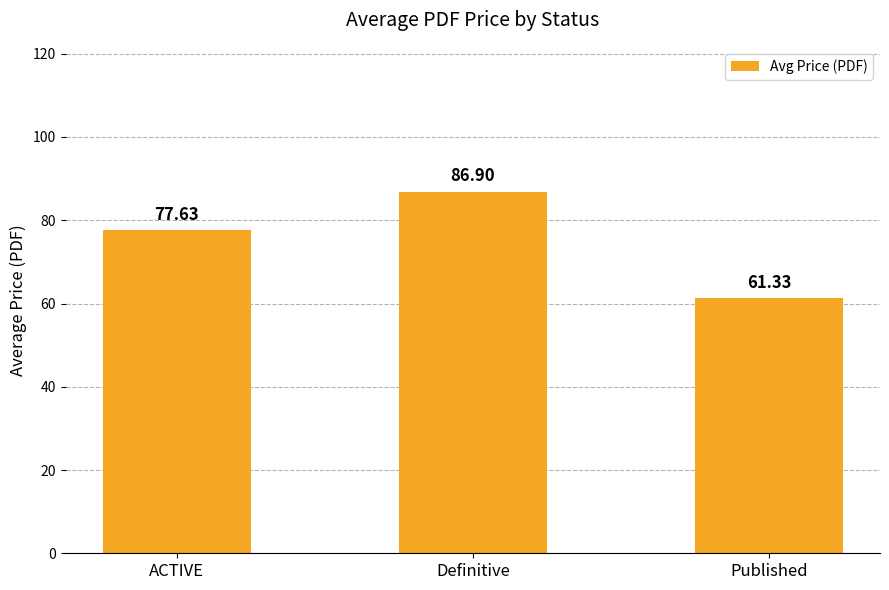

Reading left to right, list all the values displayed in this chart.

ACTIVE=77.6	Definitive=86.9	Published=61.3